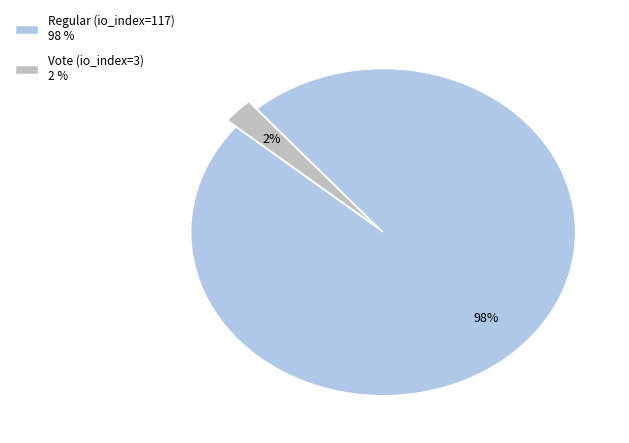

Is there a majority slice in this chart?

Yes